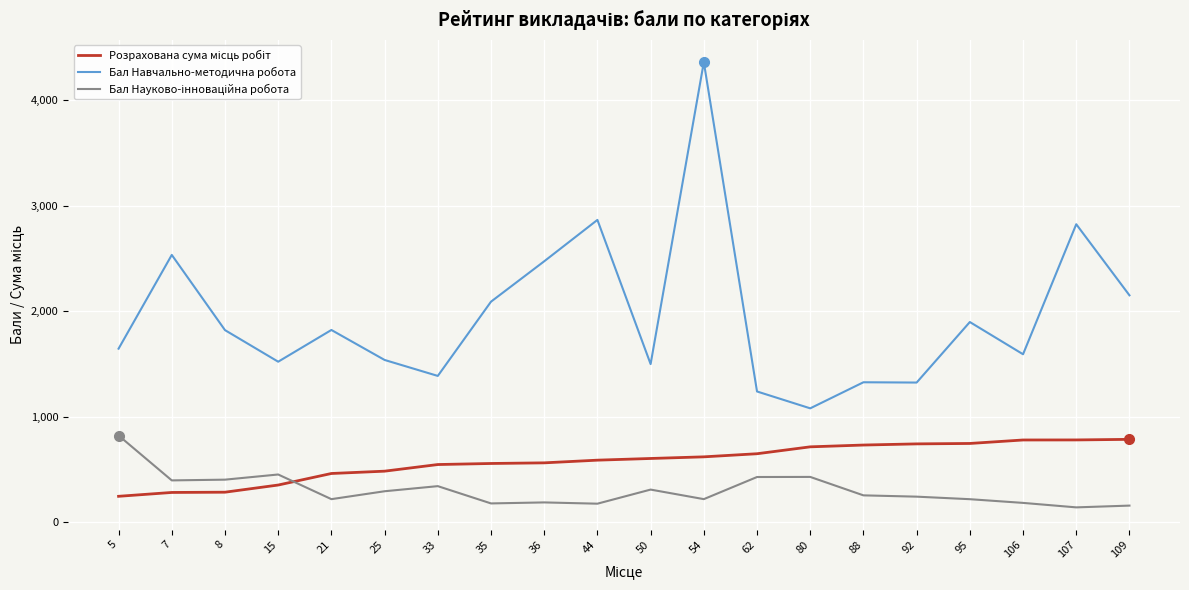

What is the smallest value displayed?

138.0